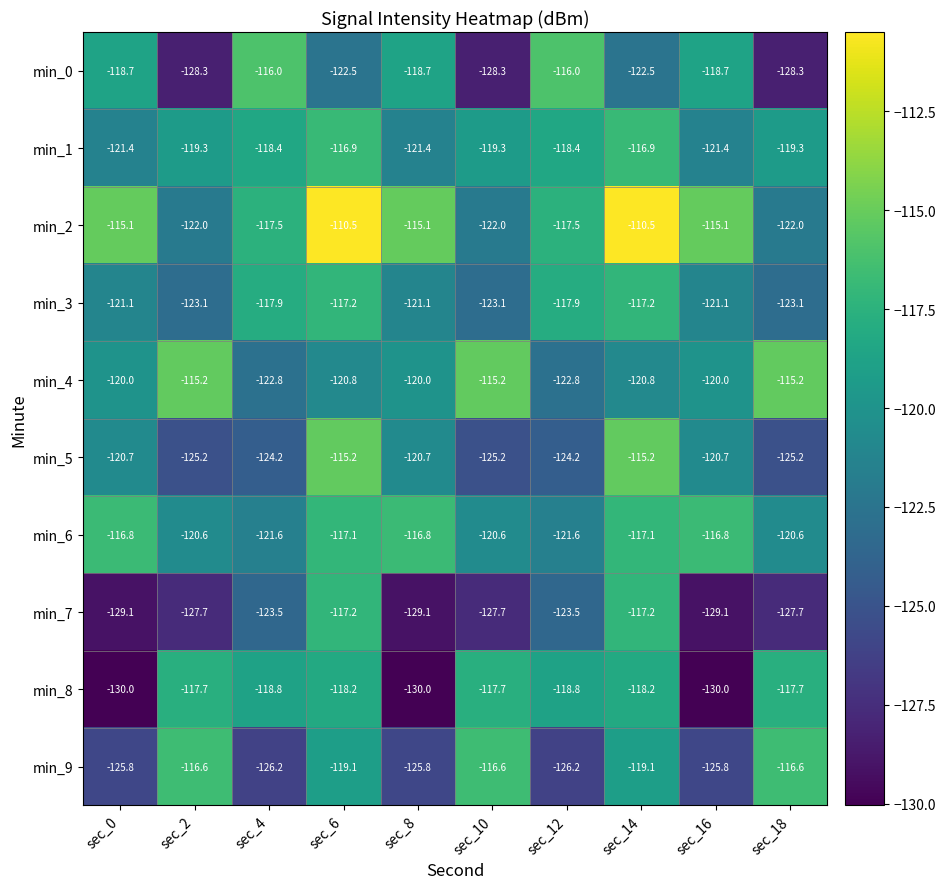

Count the min_6 values in the range -120 to -116.

5